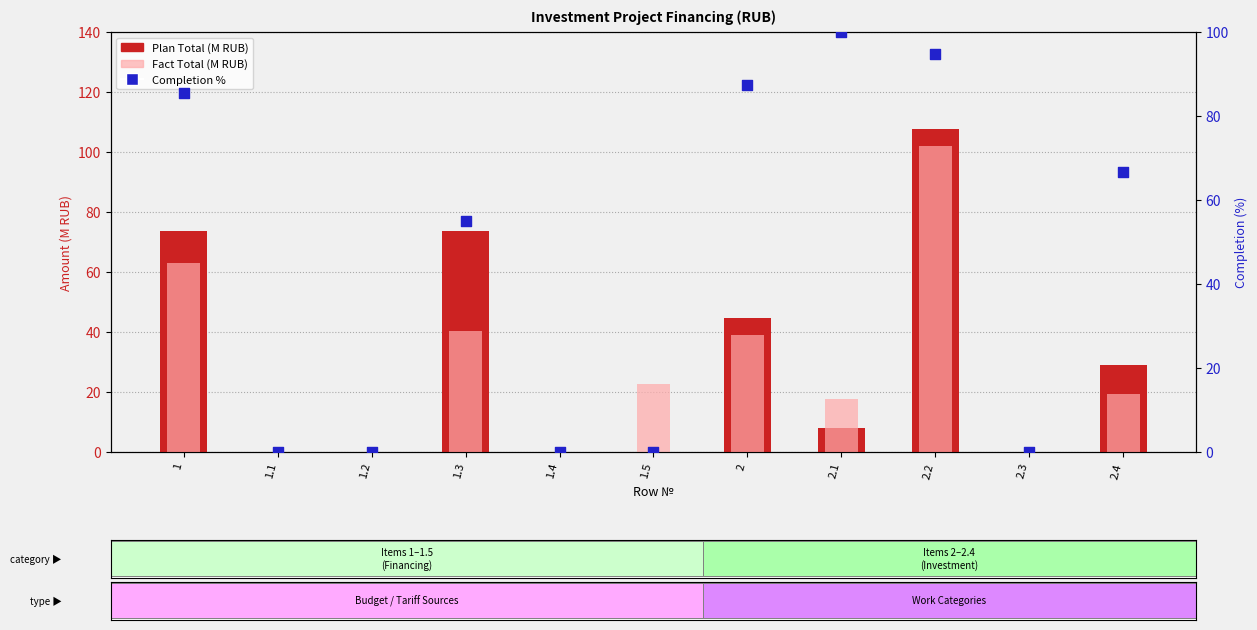

At which category is the sum across all series the highest?

2.2